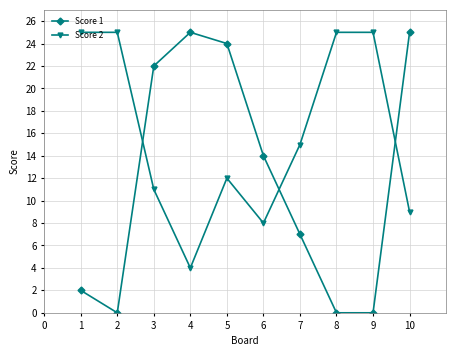

What are all the series names shown in the legend?

Score 1, Score 2